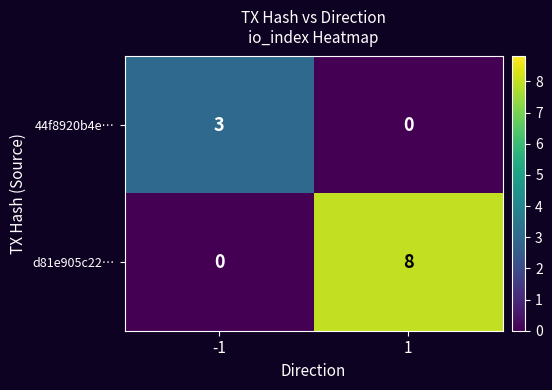

What is the total value across all series at -1?

3